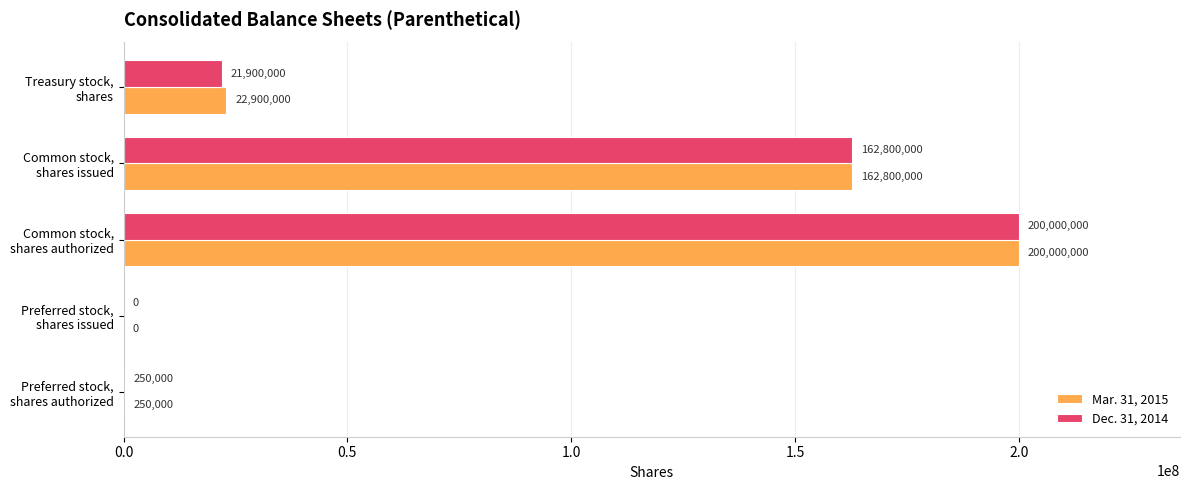

What is the sum of all Dec. 31, 2014 values?

384950000